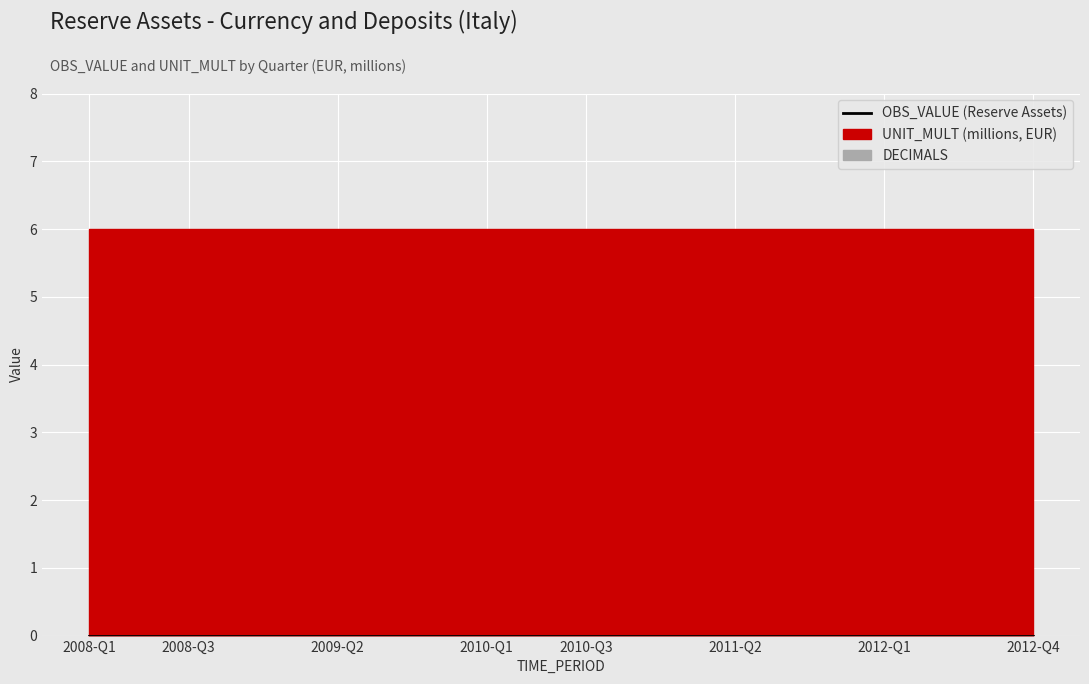

What is the maximum value shown in the chart?

6